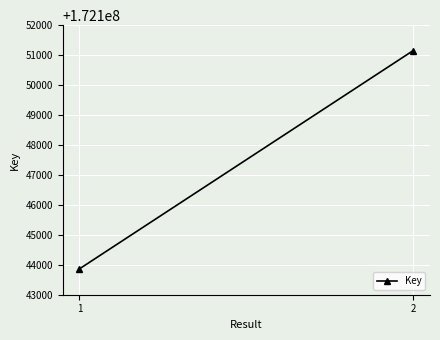

How many values are between 172143864 and 172151154?

2